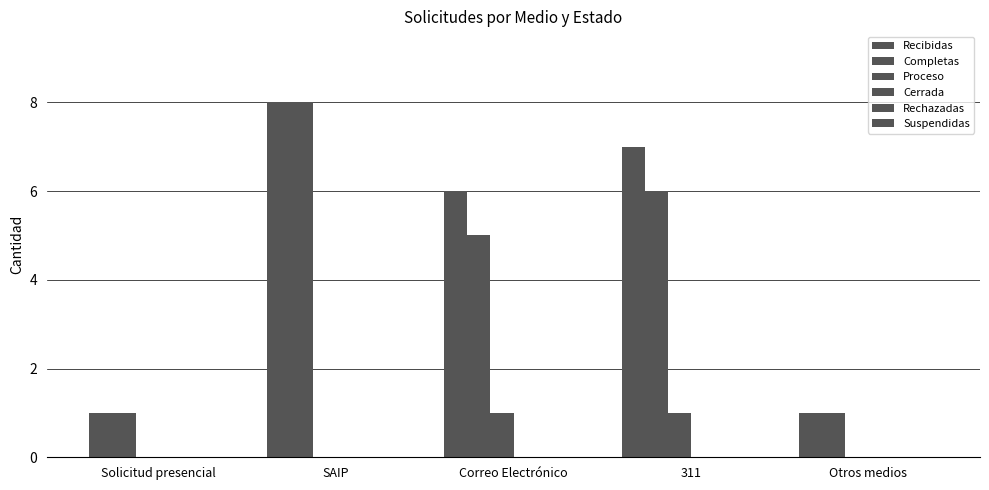

Between Otros medios and Solicitud presencial, which is larger?

Otros medios